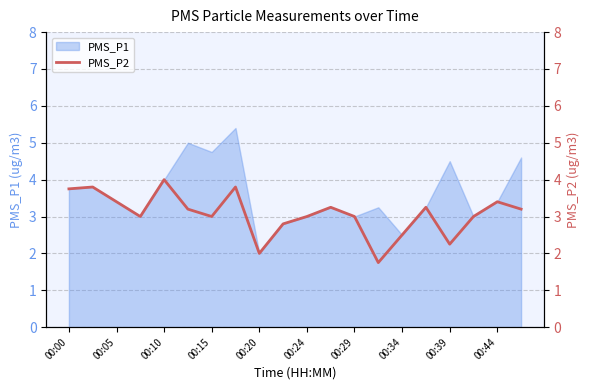

Which category has the lowest value in the PMS_P1 series?

00:20